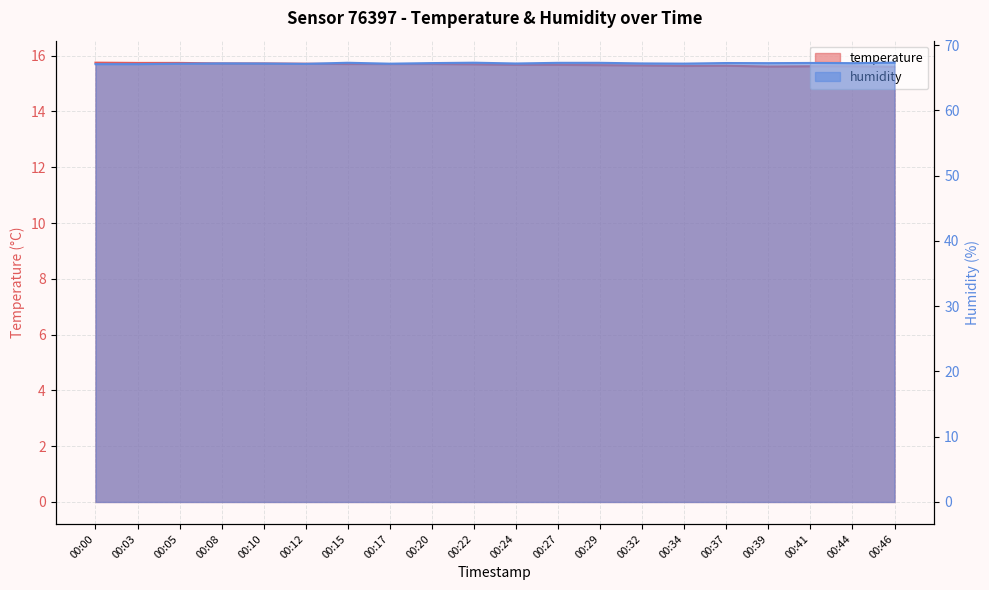

Is the value of temperature at 00:03 greater than the value of humidity at 00:27?

No